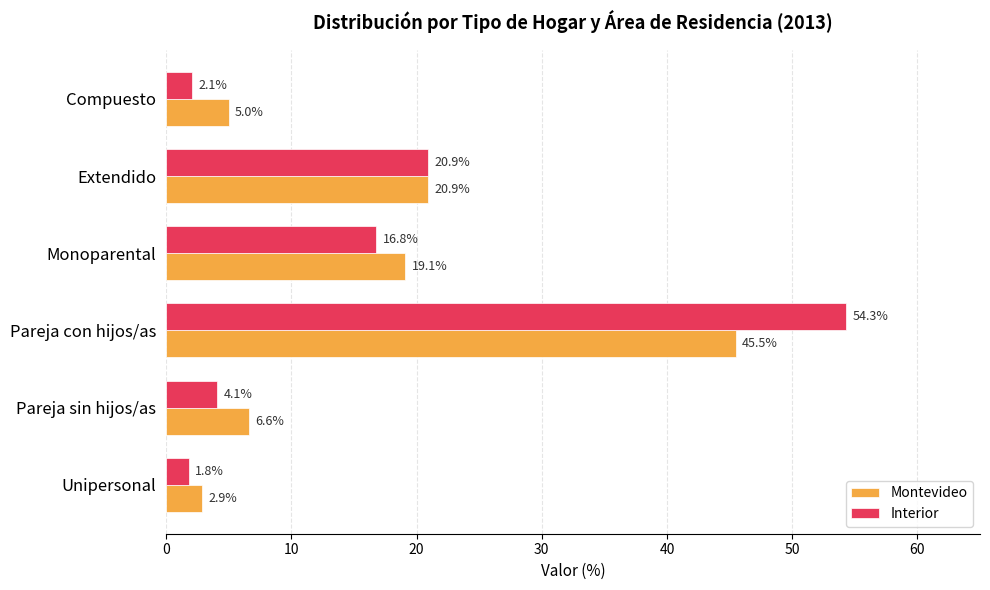

Rank the series at Pareja sin hijos/as from lowest to highest value.

Interior, Montevideo